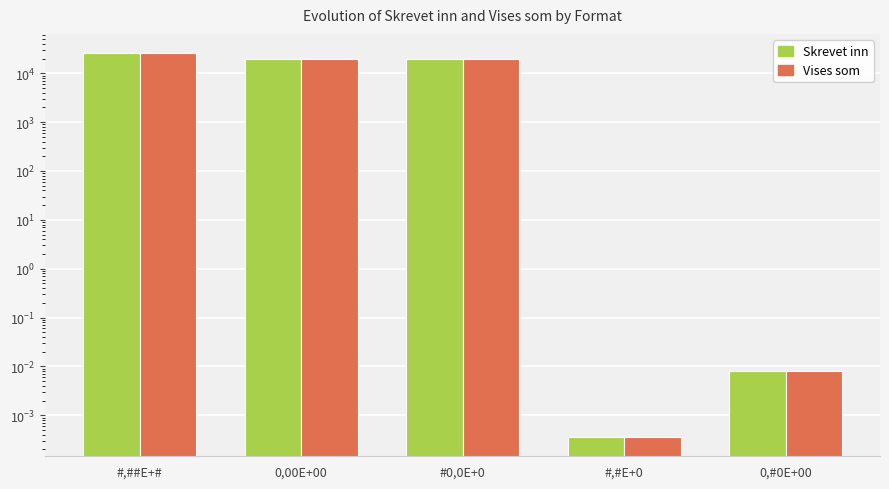

Reading left to right, list all the values displayed in this chart.

Skrevet inn: #,##E+#=25897.0	0,00E+00=20000.0	#0,0E+0=20000.0	#,#E+0=0.0	0,#0E+00=0.0
Vises som: #,##E+#=25897.0	0,00E+00=20000.0	#0,0E+0=20000.0	#,#E+0=0.0	0,#0E+00=0.0